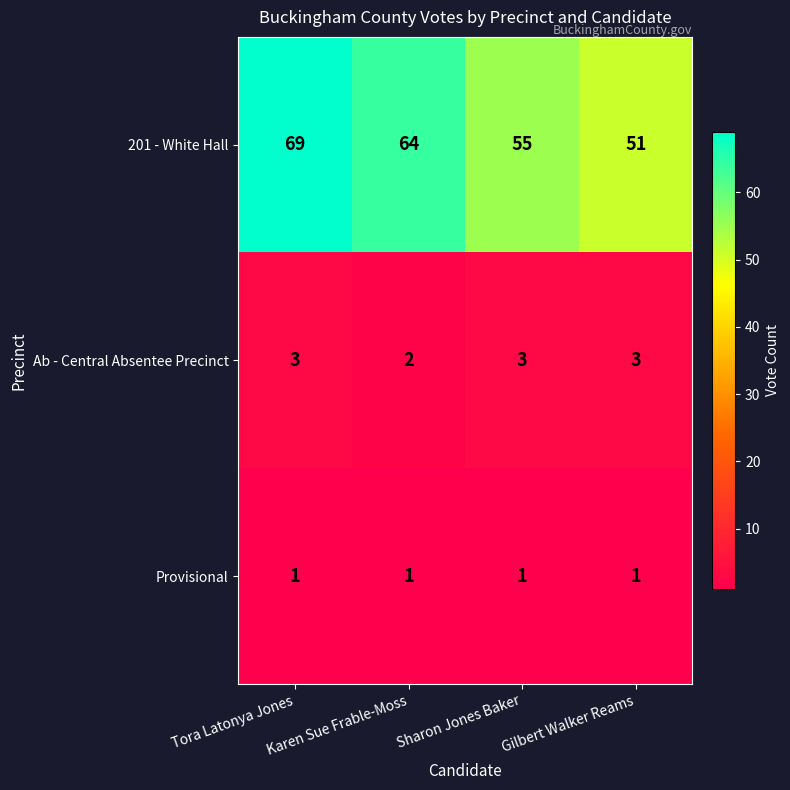

What is the highest value of the Ab - Central Absentee Precinct series?

3